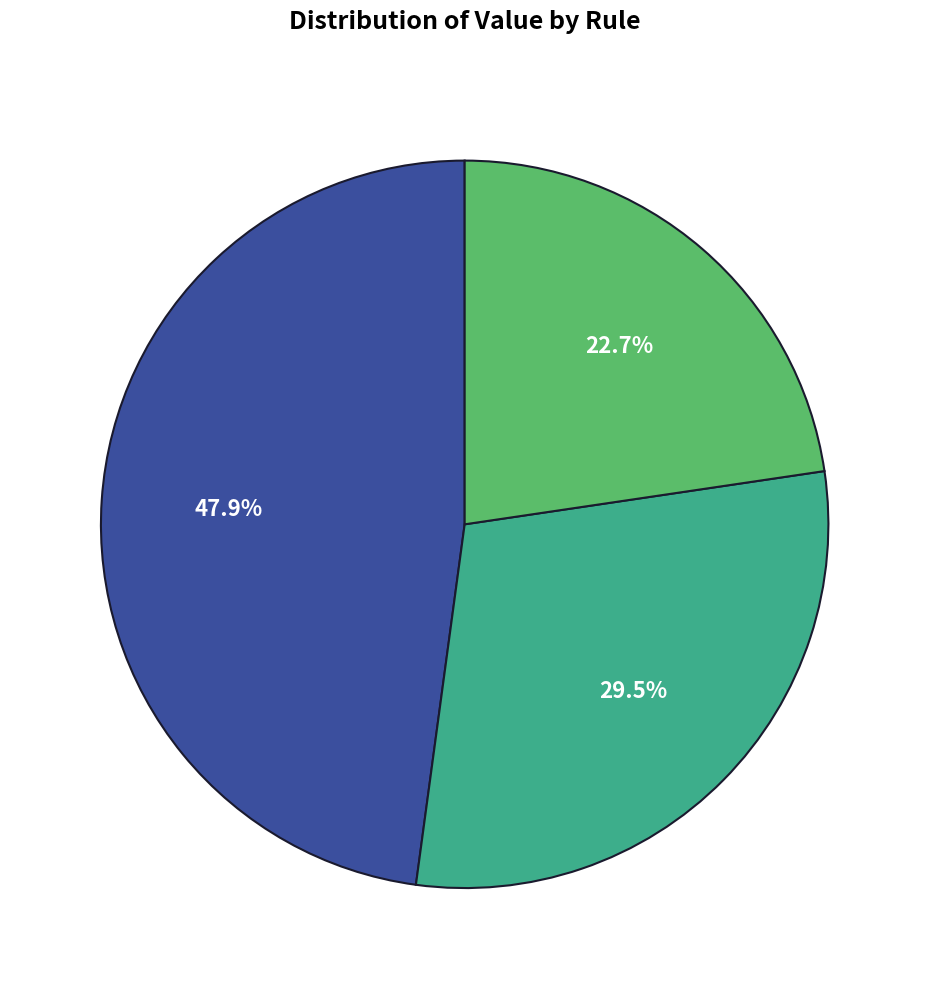

How many segments does this pie chart have?

3